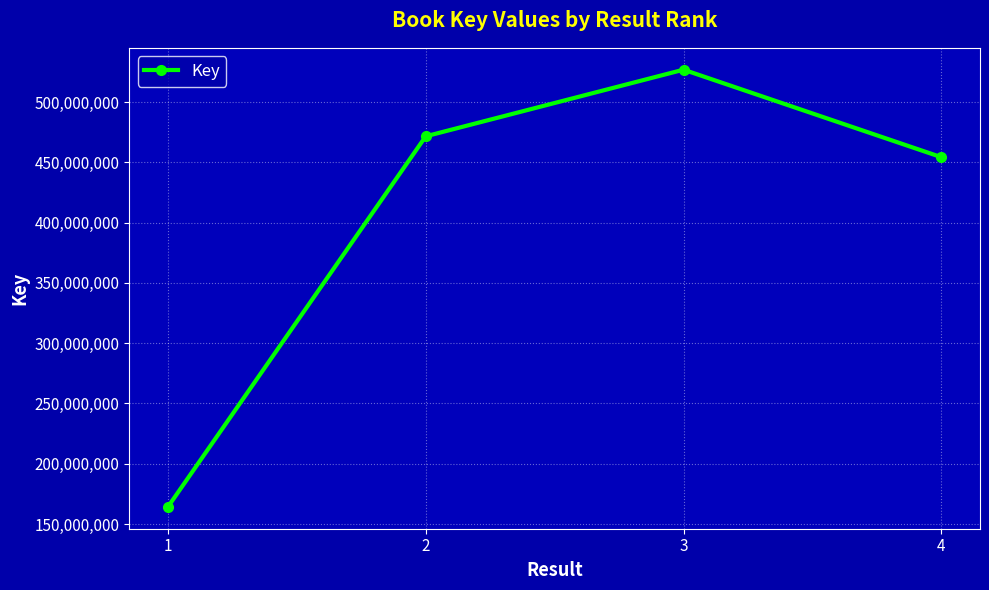

Does the chart have visible grid lines?

Yes